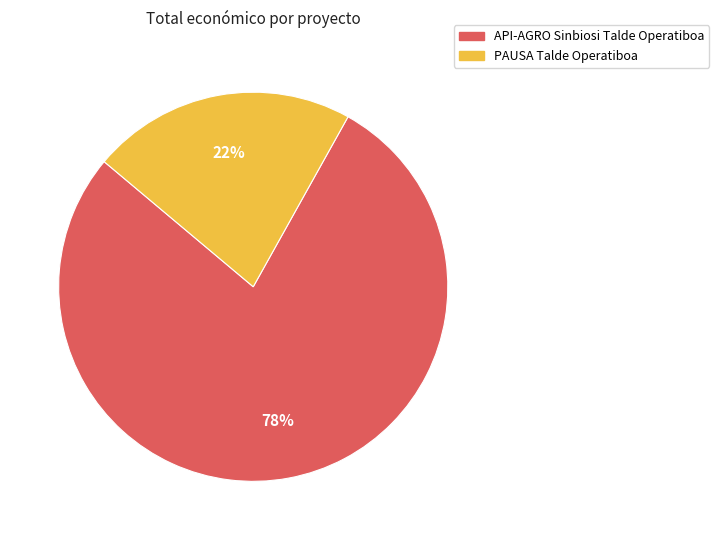

The PAUSA Talde Operatiboa slice represents 15% of the pie. True or false?

False